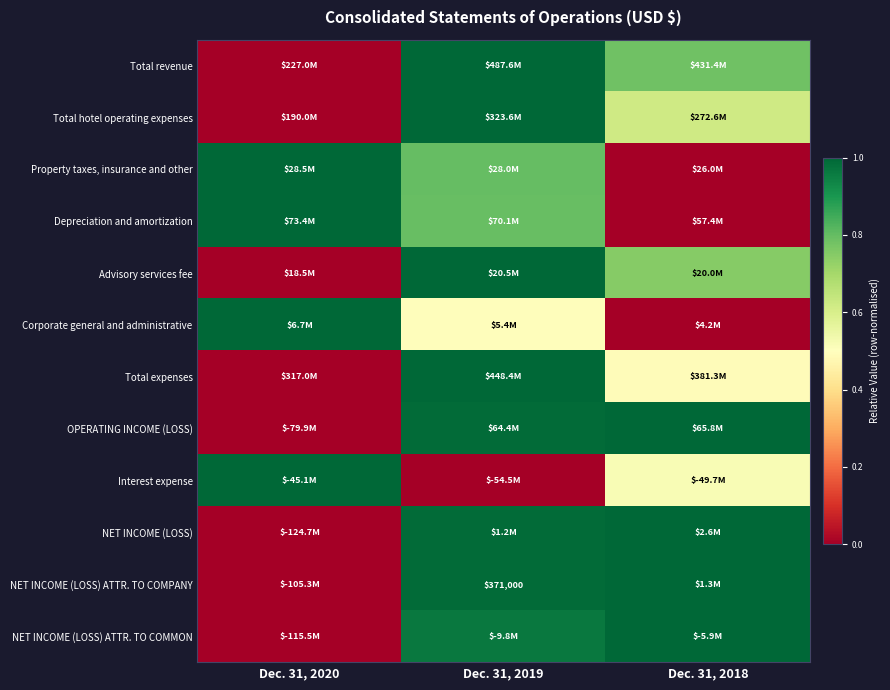

Is the value of Depreciation and amortization at Dec. 31, 2018 greater than the value of Property taxes, insurance and other at Dec. 31, 2020?

No